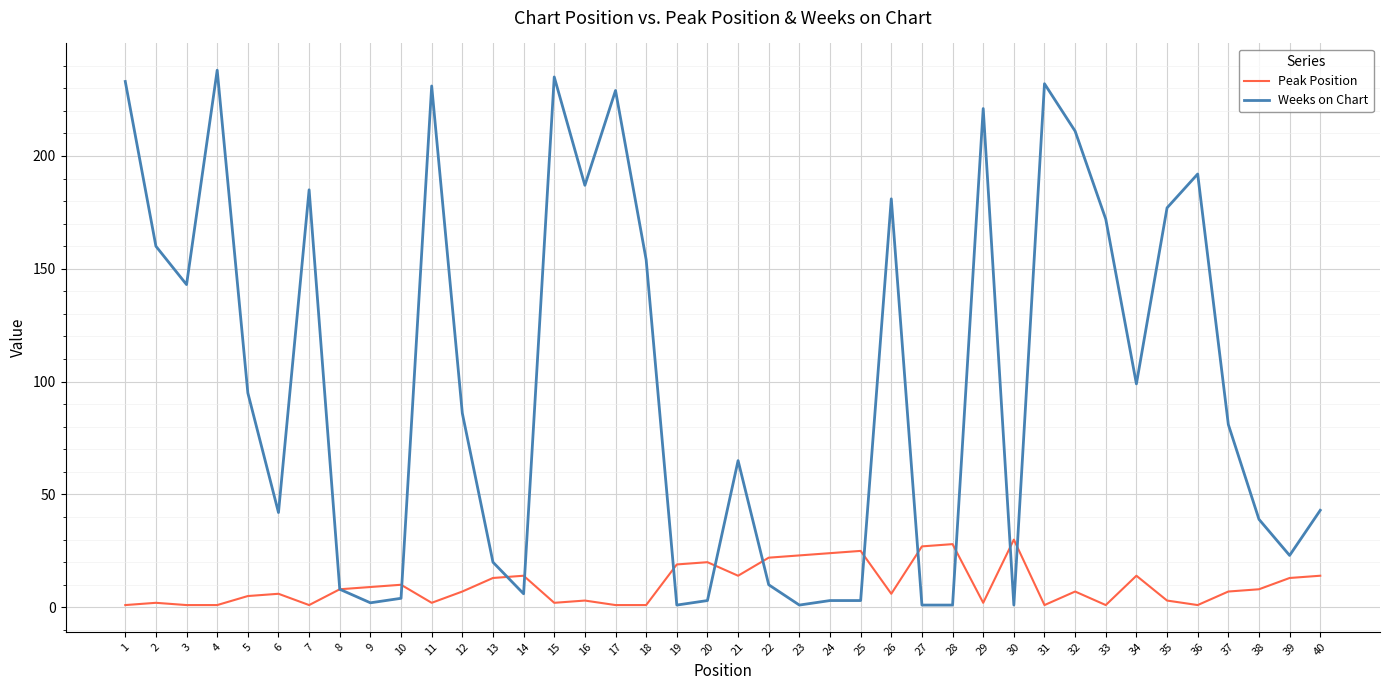

At which category does Weeks on Chart reach its first local valley?

3